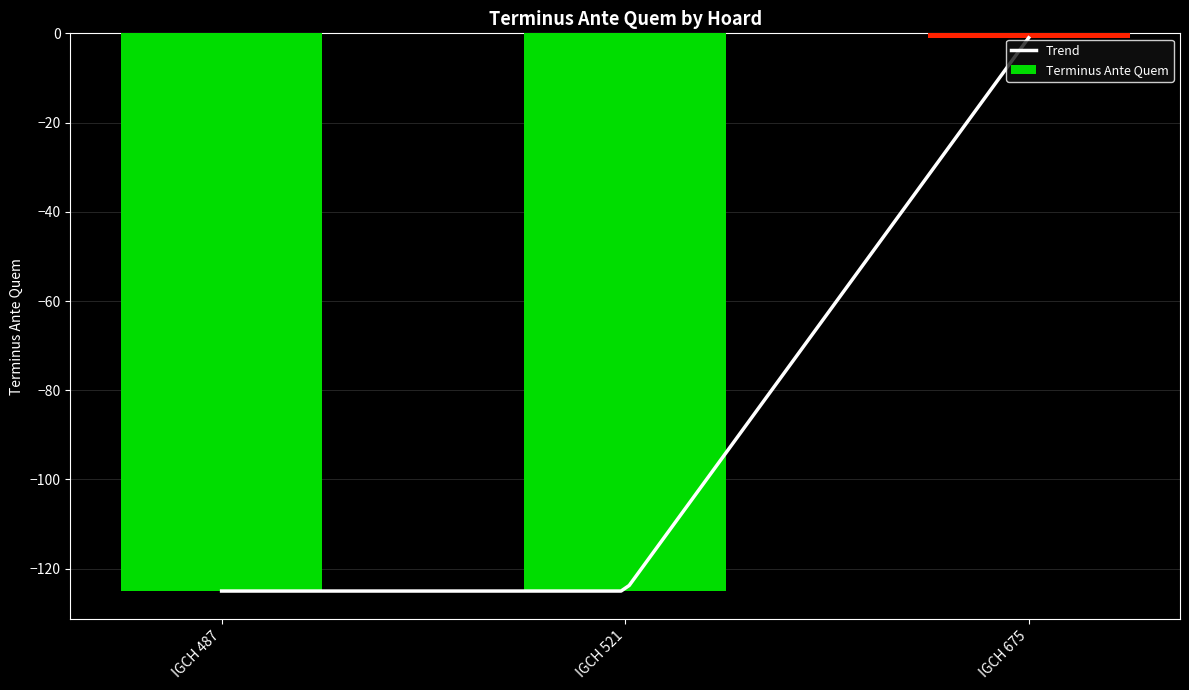

Reading left to right, extract all data points from this chart.

IGCH 487=-125	IGCH 521=-125	IGCH 675=-1